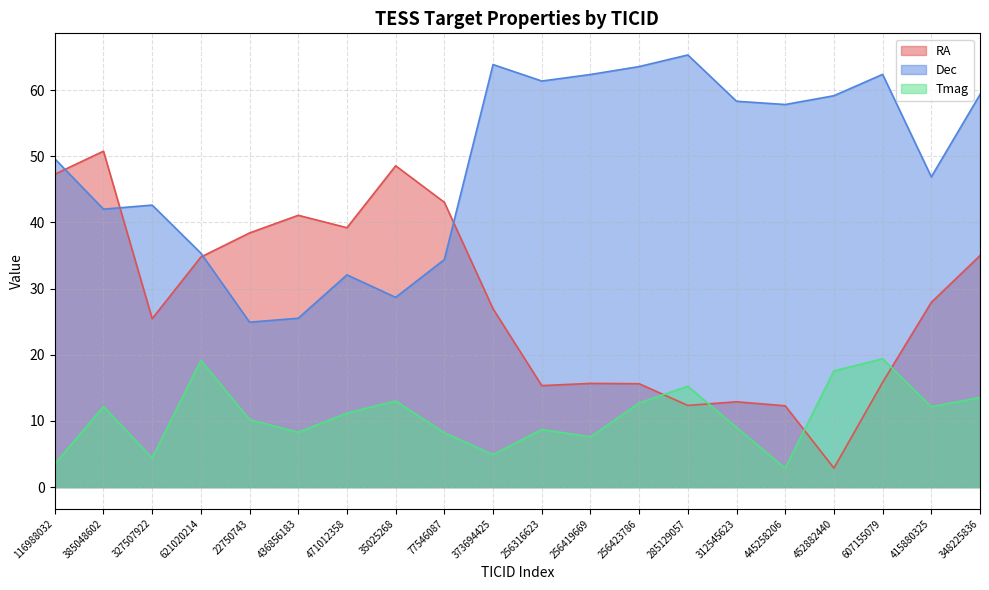

Read the Dec value at 256419669.

62.3